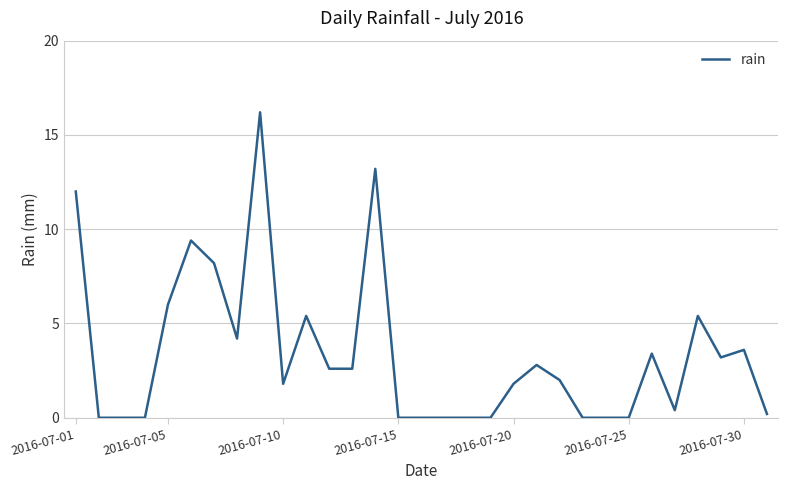

What is the greatest value displayed?

16.2